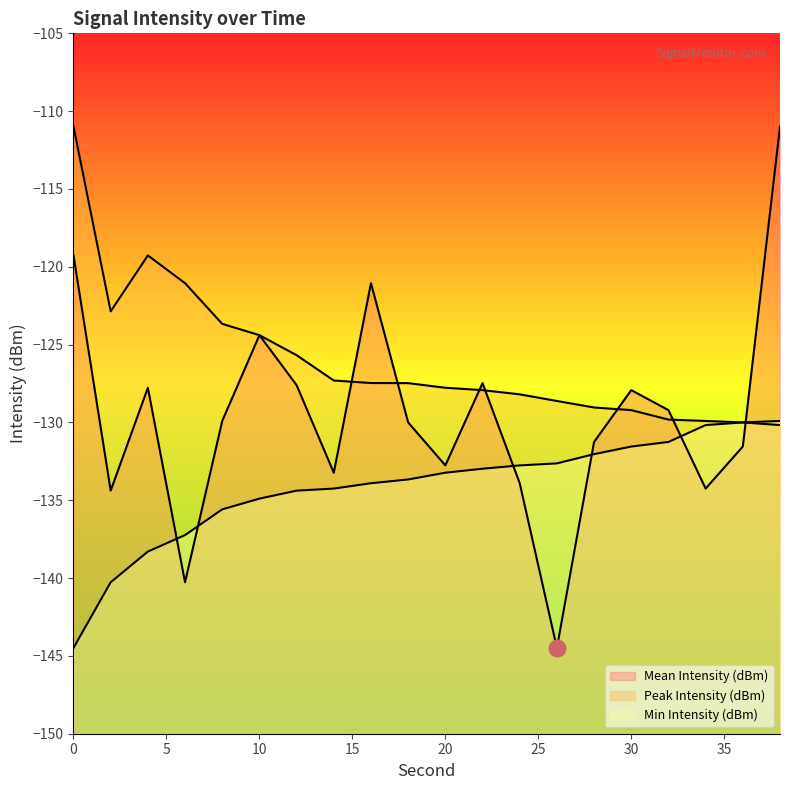

Count the number of categories in the chart.

20